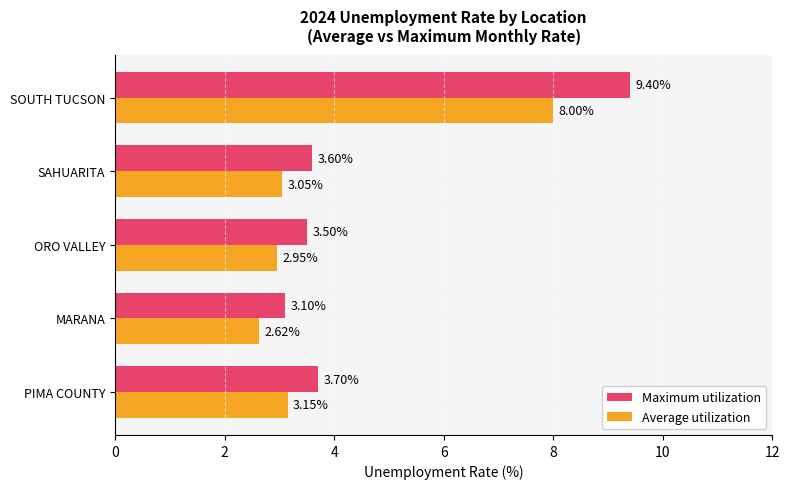

At which label is Maximum utilization closest to 6?

PIMA COUNTY